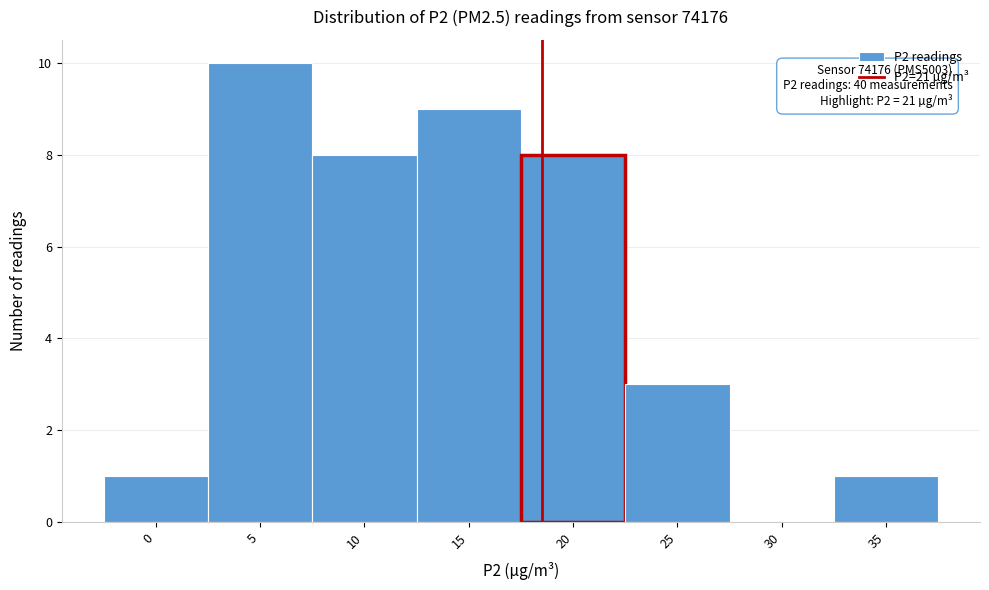

Reading left to right, transcribe all the data shown in this chart.

0=1	5=10	10=8	15=9	20=8	25=3	30=0	35=1